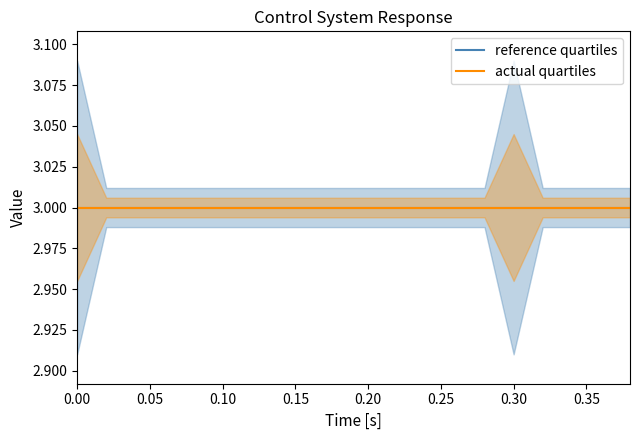

The reference series shows 3.0 at 0.1. True or false?

True